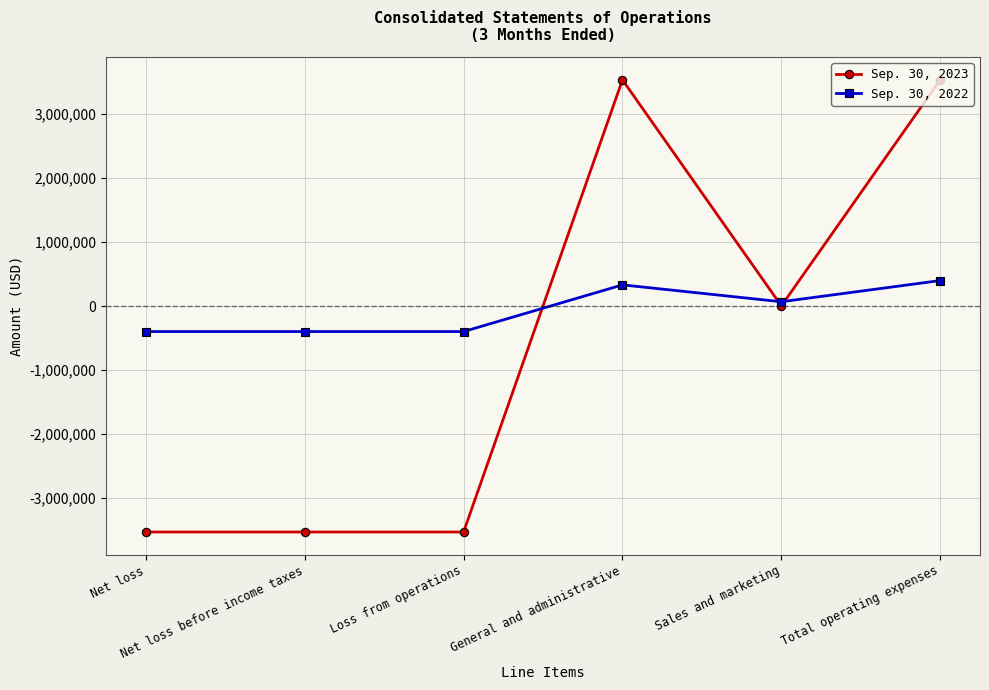

At which label does Sep. 30, 2023 first exceed 3021?

General and administrative